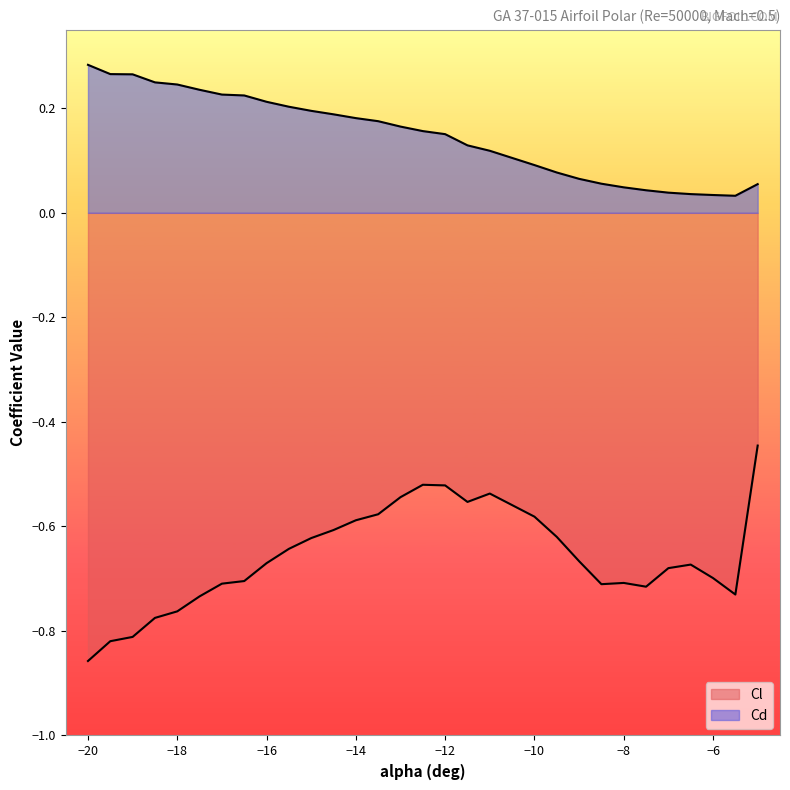

What is the difference between the highest and lowest values at -18.5?

1.0